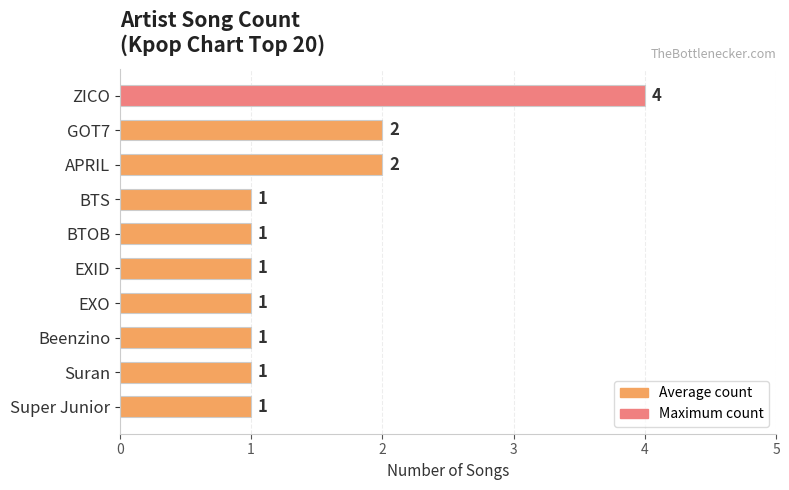

How many bars are there in total?

10